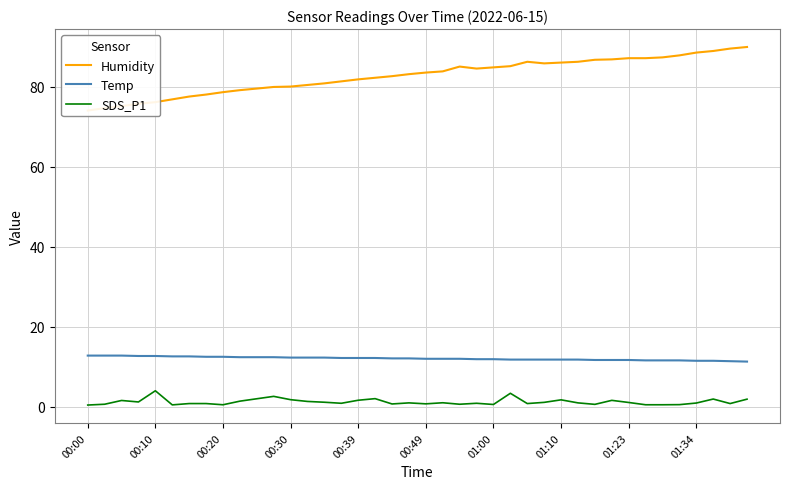

Does the chart have visible grid lines?

Yes